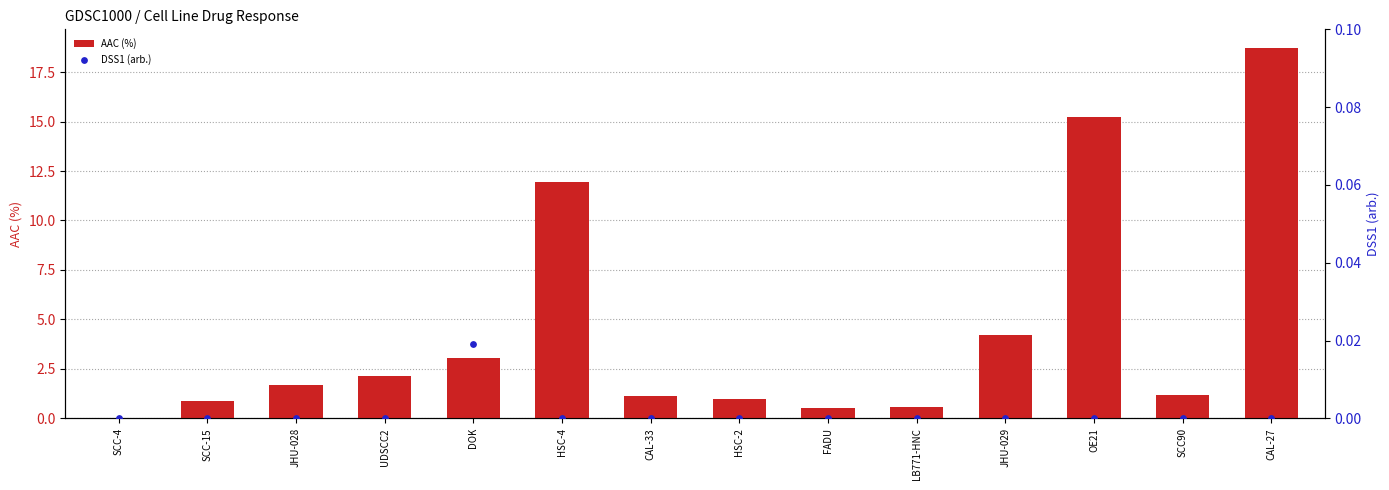

At how many categories does at least one series exceed 16?

1